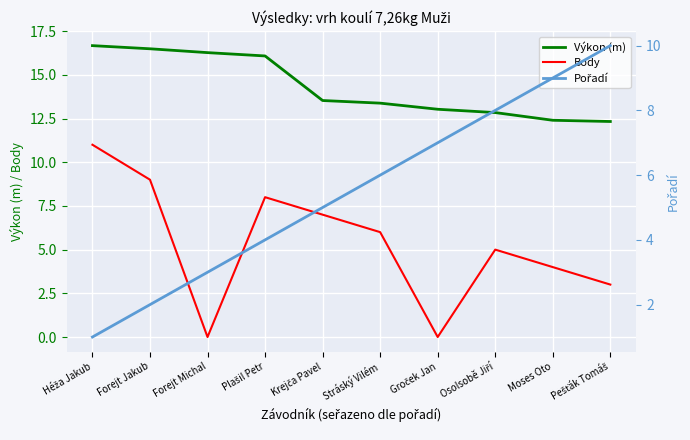

What is the average value of the Výkon (m) series?

14.3